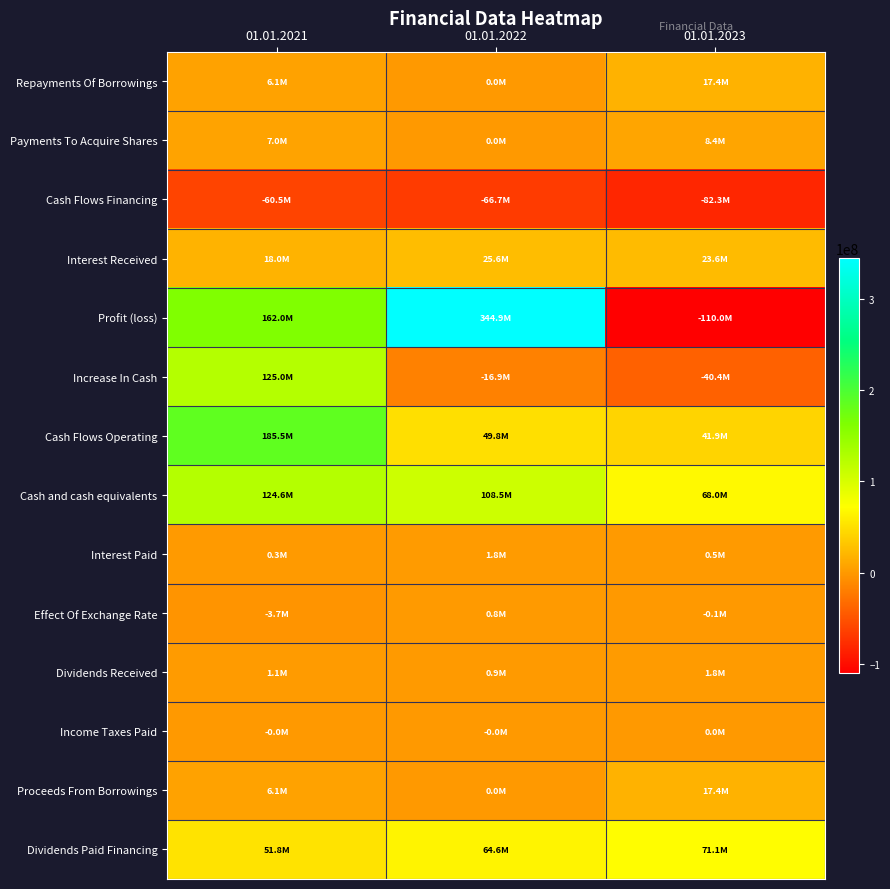

How many categories are shown in the chart?

3